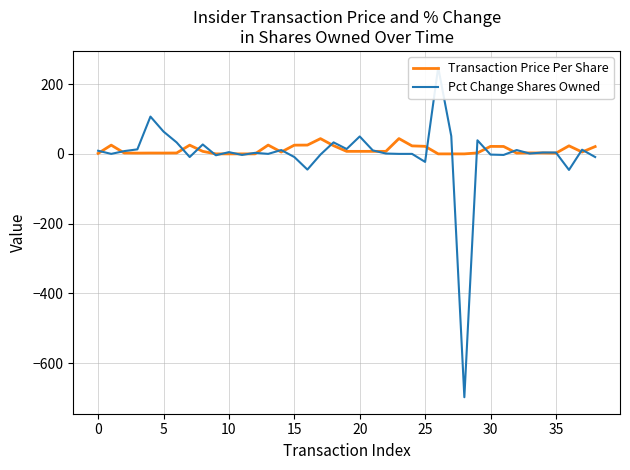

How many lines are shown in the chart?

2